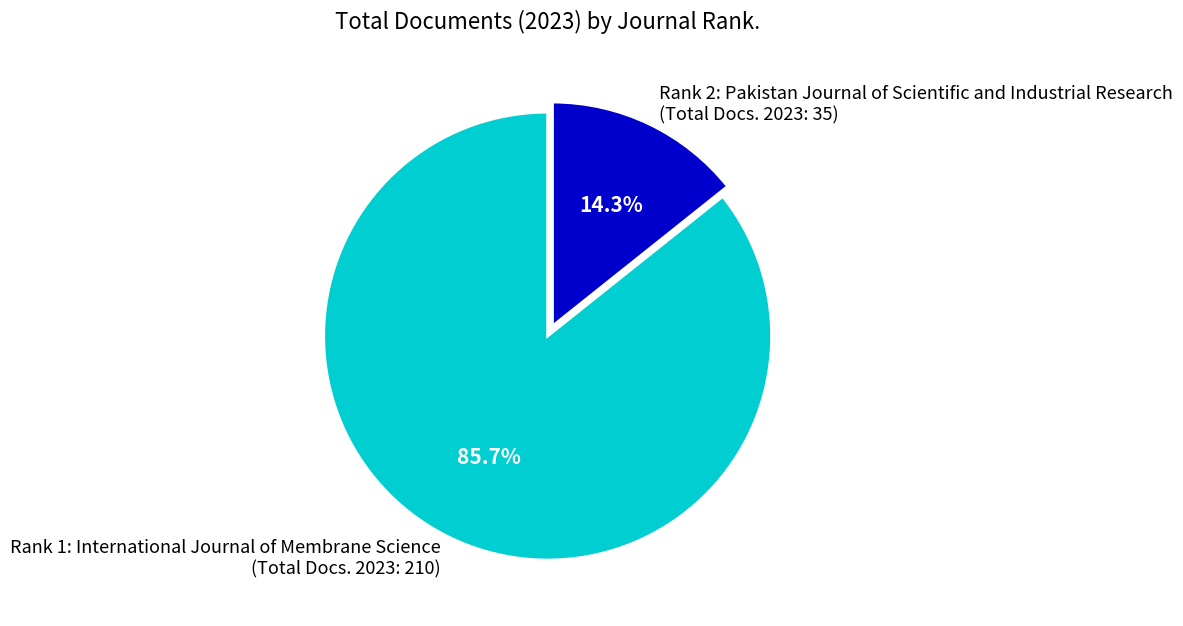

Is there a majority slice in this chart?

Yes